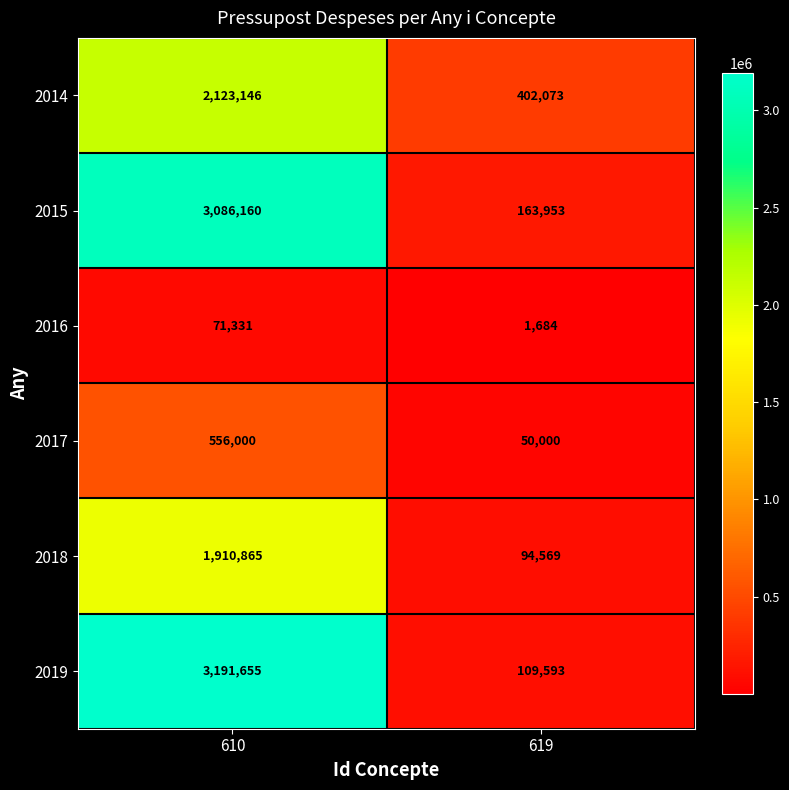

What is the average value of the 2017 series?

303000